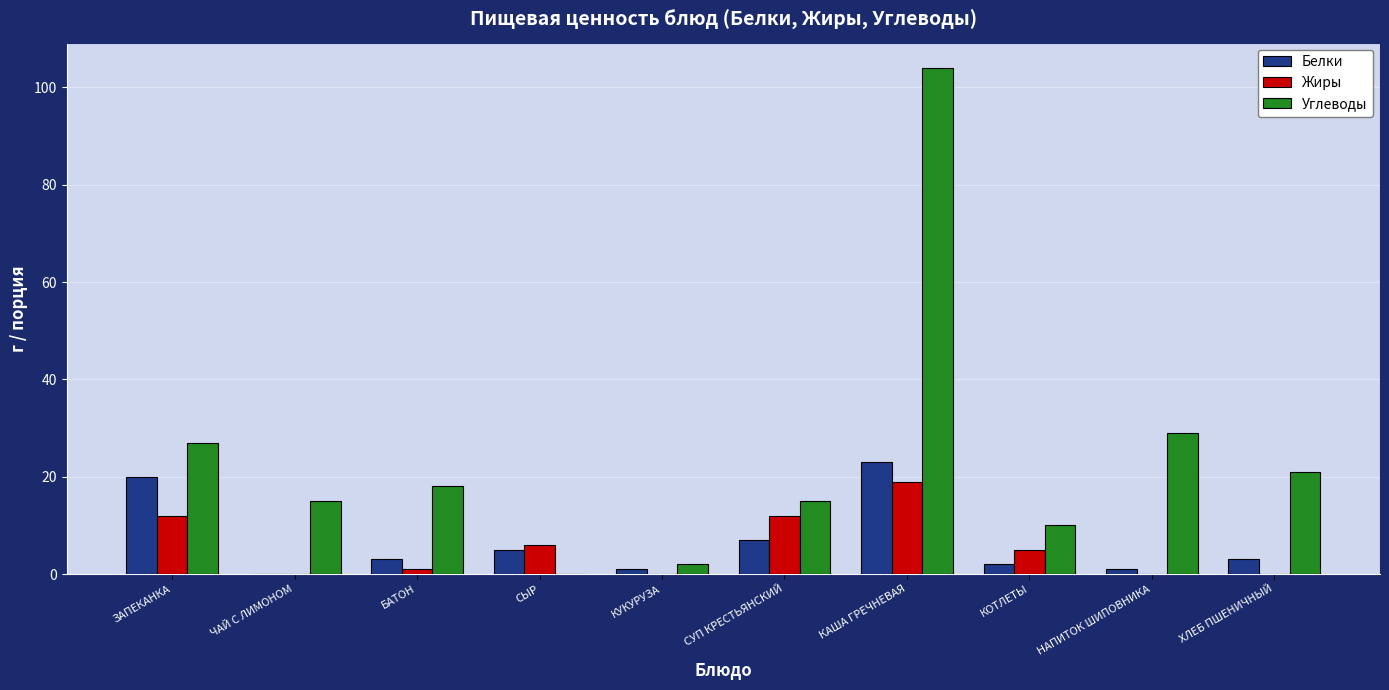

Is the value of Белки at ЧАЙ С ЛИМОНОМ greater than the value of Углеводы at БАТОН?

No